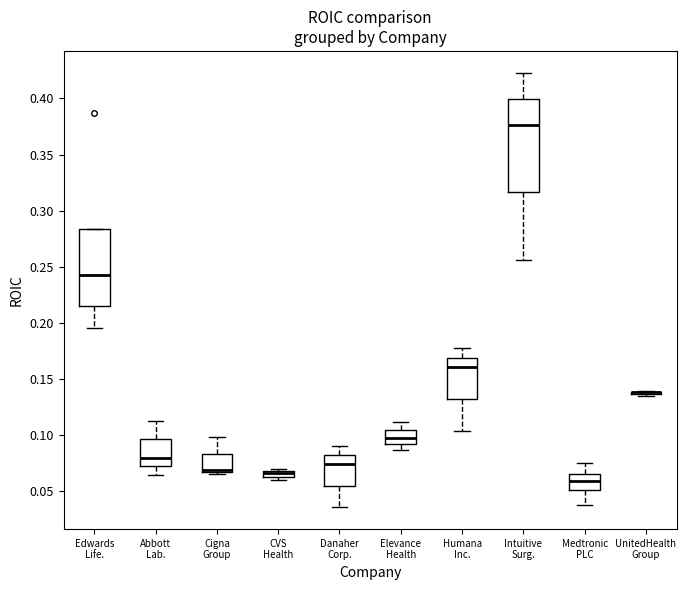

Where does the lower whisker of the box for Abbott Lab. end on the y-axis? The values are not printed on the chart, so give them approximately, as read against the axis.

0.065